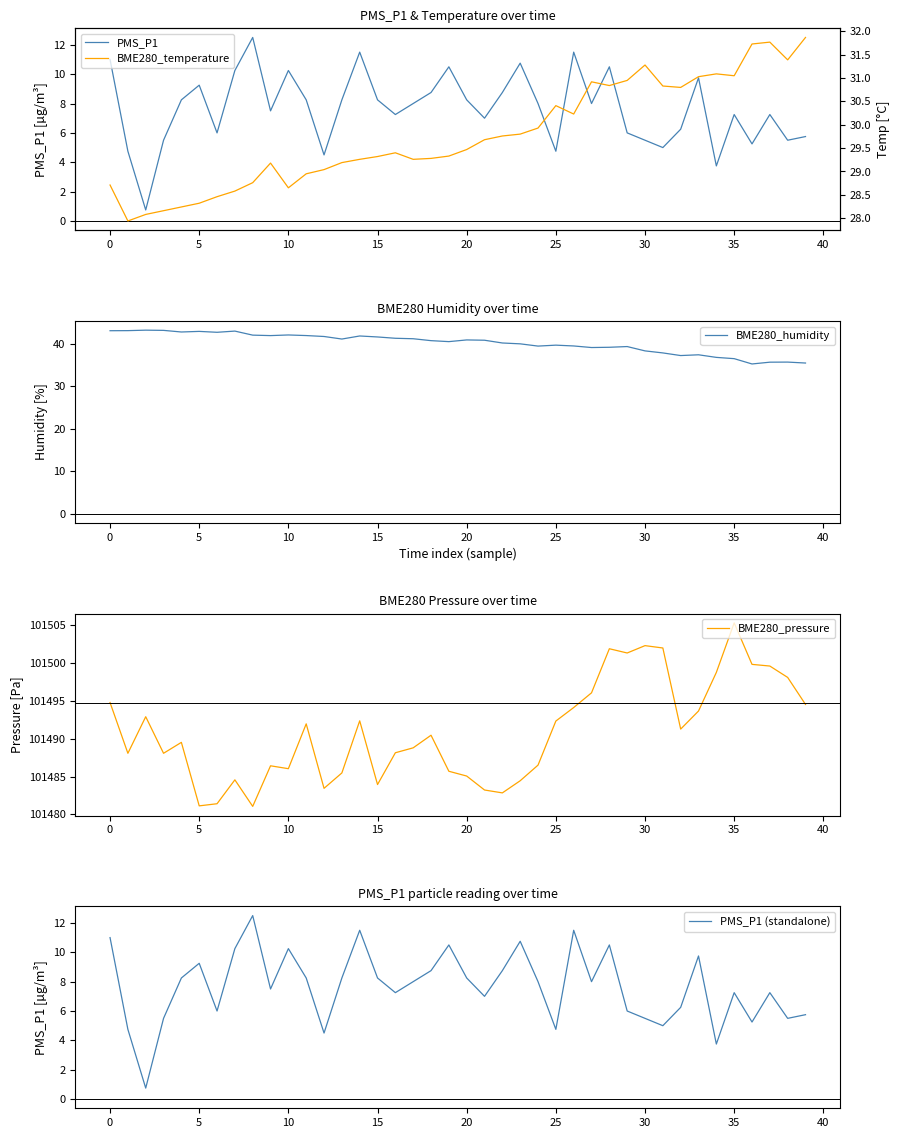

True or false: PMS_P1 (standalone) and BME280_pressure cross at least once.

False